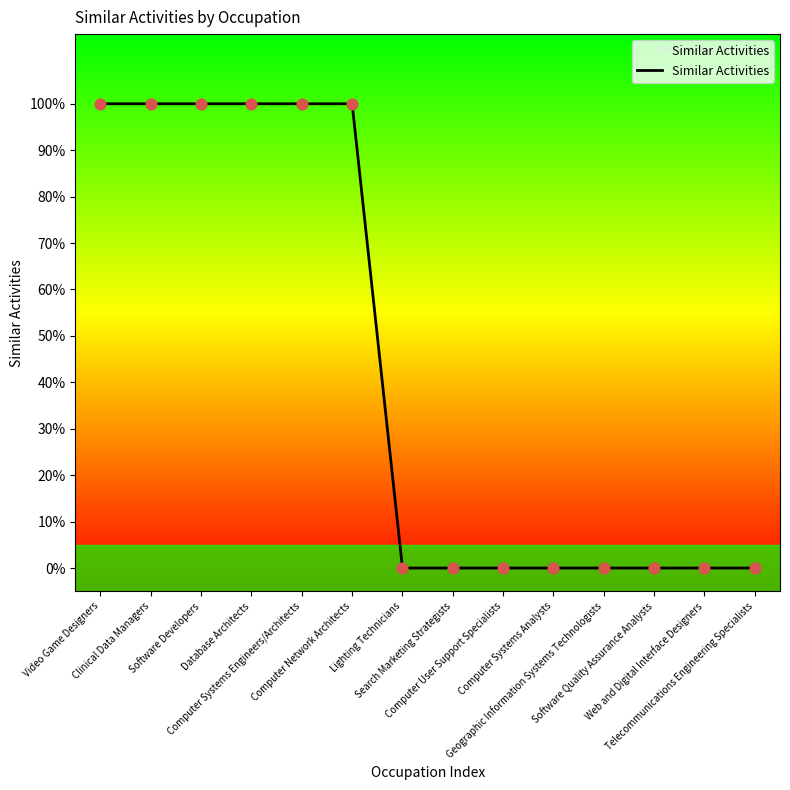

Does the chart have visible grid lines?

No